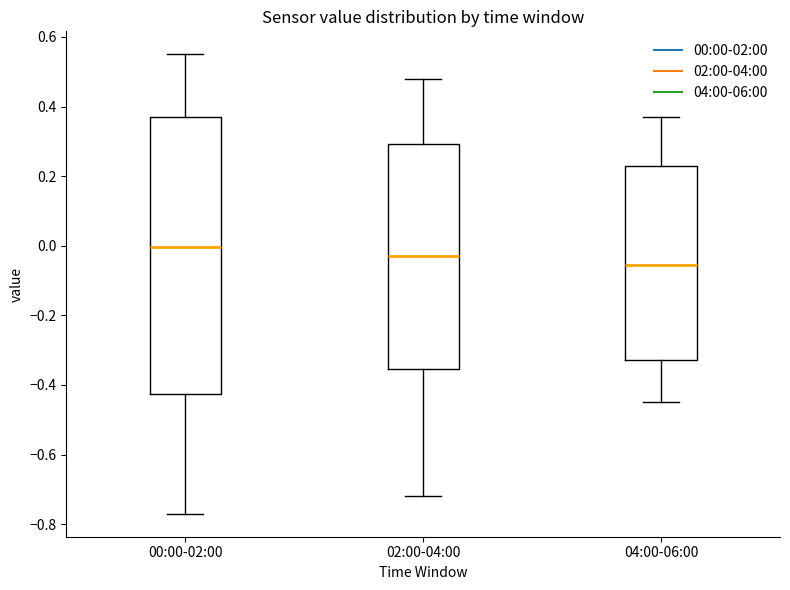

Reading left to right, read every box against the y-axis: the position of its median line, the range the box covers, and the ends of its whiskers. The values are not printed on the chart, so give them approximately, as read against the axis.

00:00-02:00: median 0.00, box -0.42 to 0.38, whiskers -0.76 to 0.56
02:00-04:00: median -0.02, box -0.36 to 0.30, whiskers -0.72 to 0.48
04:00-06:00: median -0.06, box -0.32 to 0.24, whiskers -0.44 to 0.38